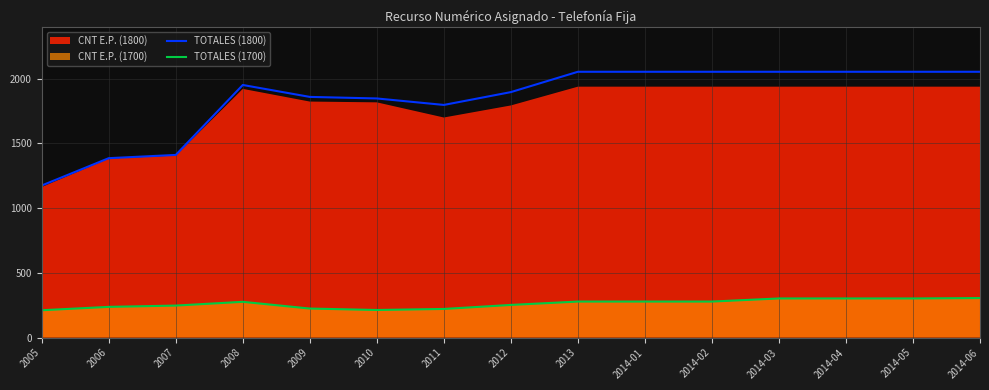

Reading left to right, transcribe all the data shown in this chart.

TOTALES (1800): 1174	1385	1410	1950	1858	1846	1796	1895	2052	2052	2052	2052	2052	2052	2052
TOTALES (1700): 211	237	247	276	224	213	221	252	278	278	278	302	302	302	305